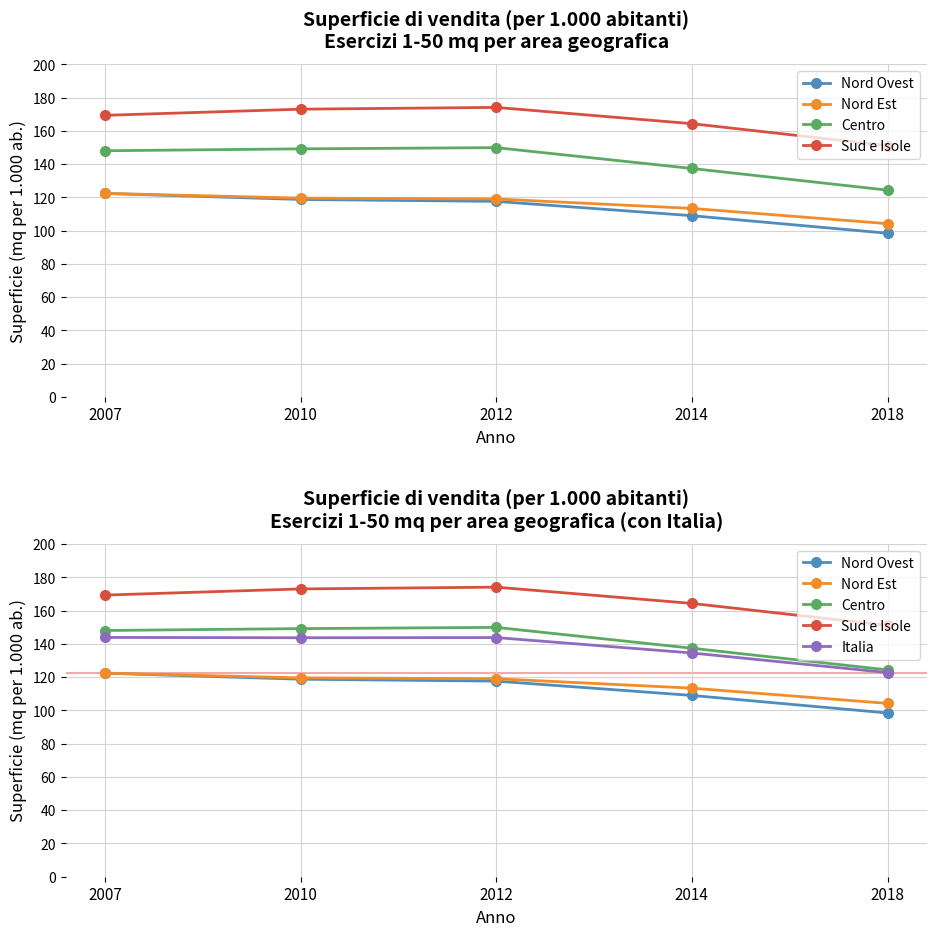

Which series changed the most between 2007 and 2010?

Sud e Isole